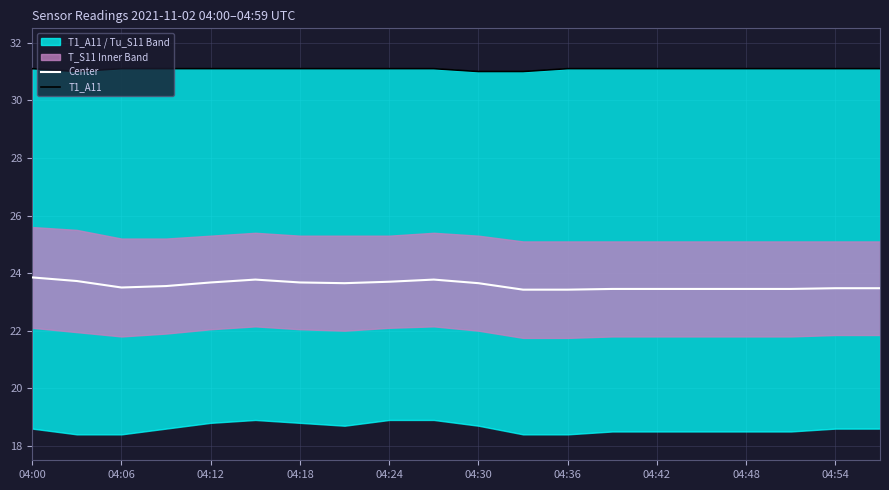

True or false: T1_A11 and Center cross at least once.

False